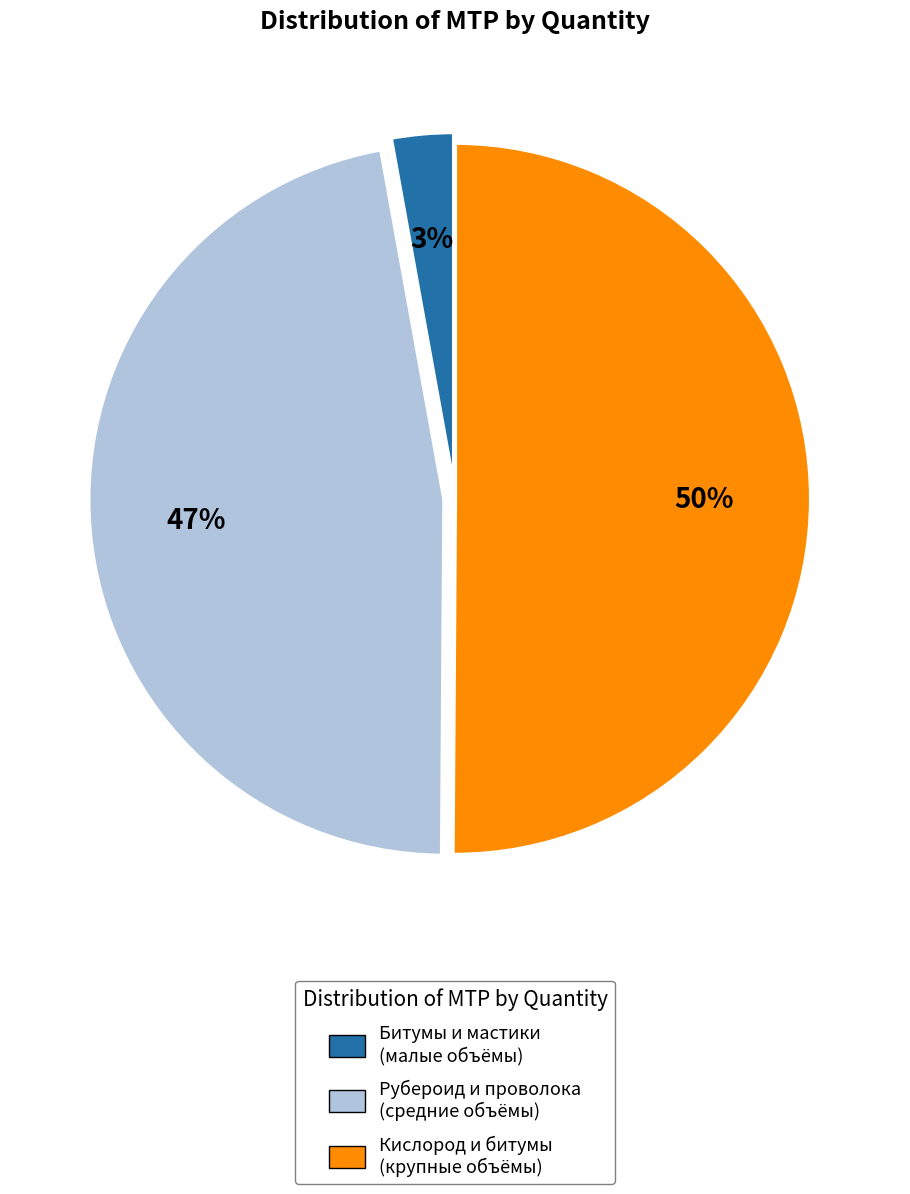

Count the number of slices in the pie.

3